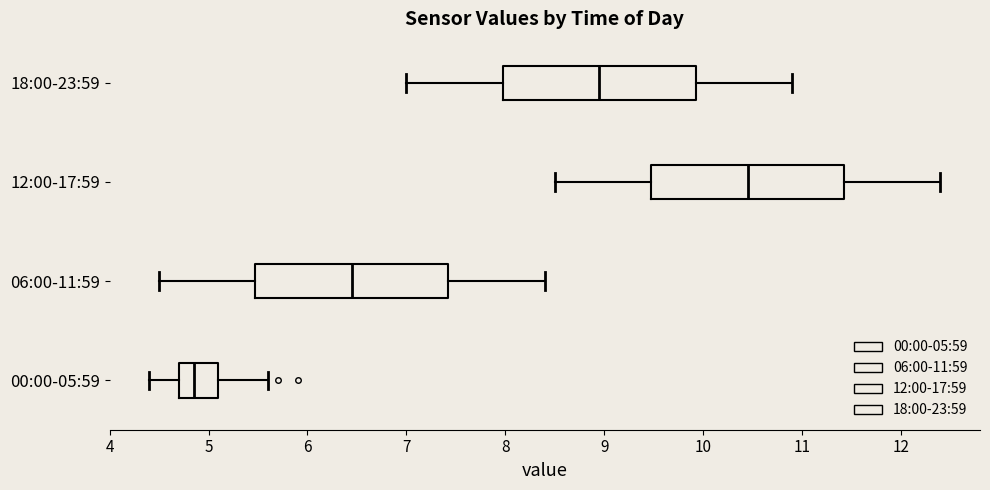

Where is the right edge of the box for 18:00-23:59 on the x-axis? The values are not printed on the chart, so give them approximately, as read against the axis.

9.9